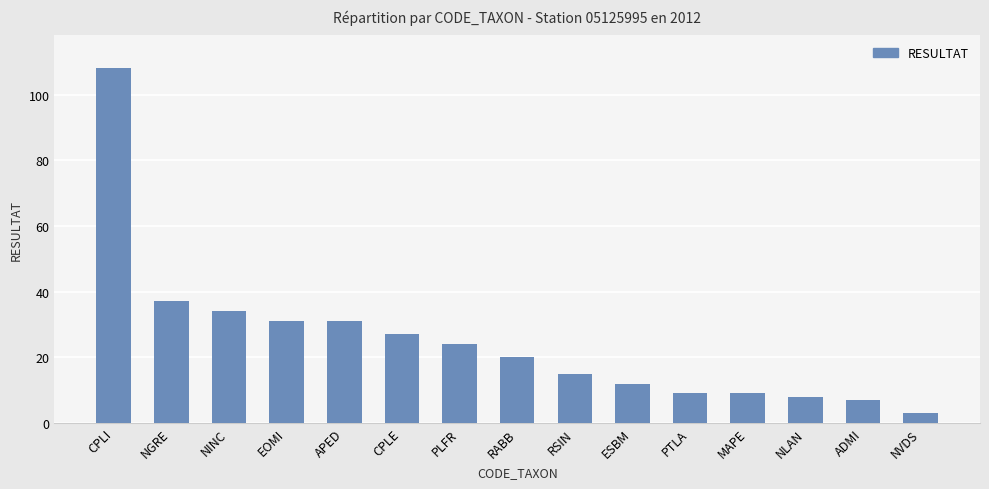

Reading left to right, what are all the values shown in this chart?

108	37	34	31	31	27	24	20	15	12	9	9	8	7	3